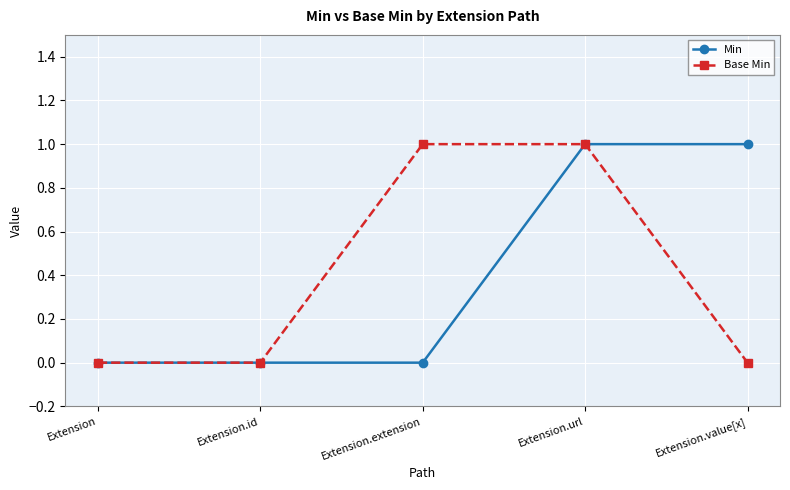

Is it true that Min equals 0 at Extension?

True